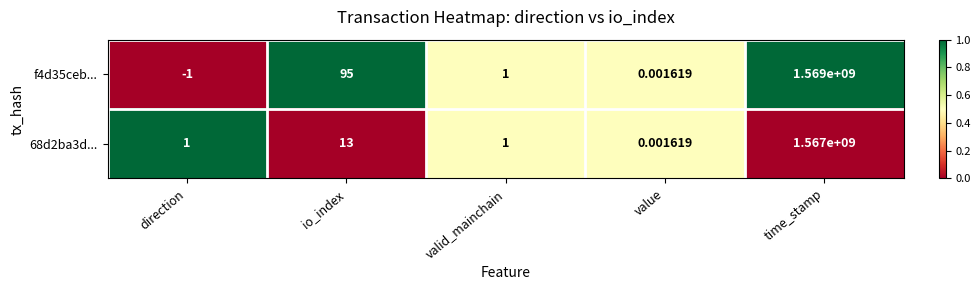

At which category is the sum across all series the highest?

time_stamp